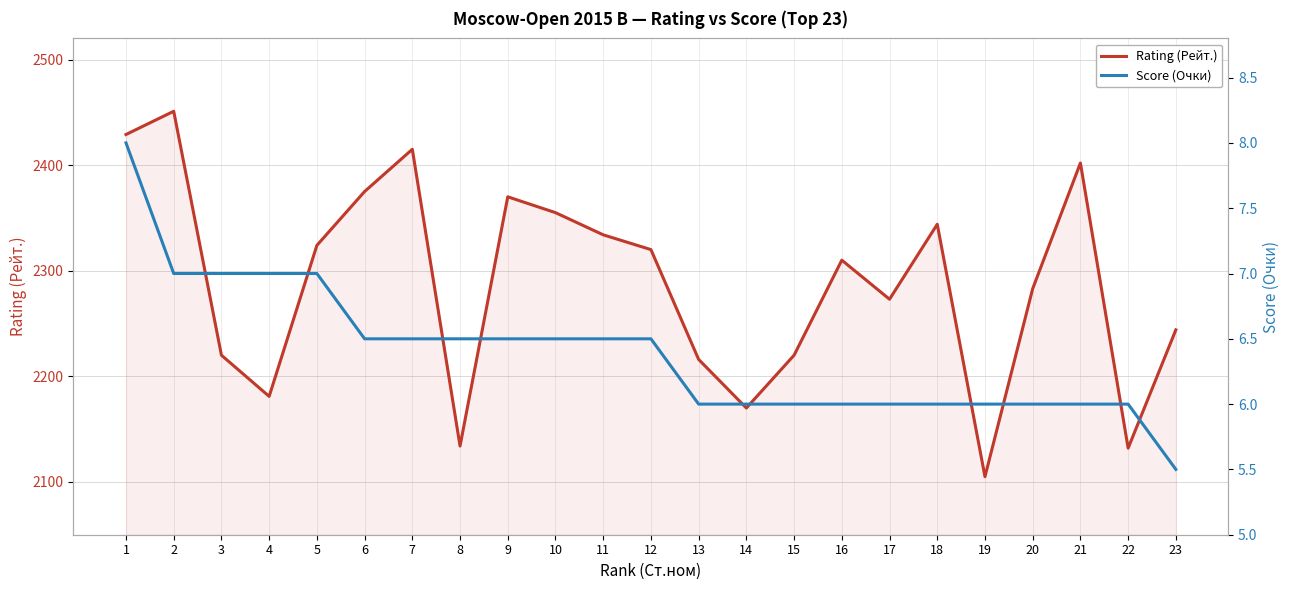

Where is Score (Очки) nearest to the value 6?

13